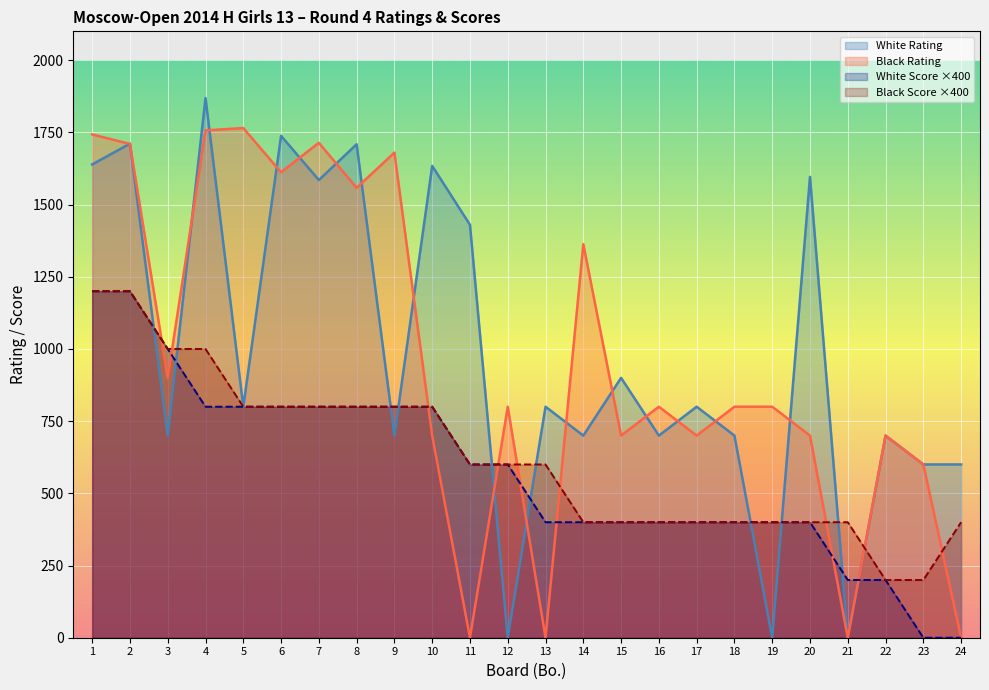

Reading left to right, list all the values displayed in this chart.

White Rating: 1639	1711	700	1869	800	1738	1585	1709	700	1634	1430	0	800	700	900	700	800	700	0	1596	0	700	600	600
Black Rating: 1743	1710	900	1757	1765	1612	1714	1558	1680	700	0	800	0	1363	700	800	700	800	800	700	0	700	600	0
White Score ×400: 1200	1200	1000	800	800	800	800	800	800	800	600	600	400	400	400	400	400	400	400	400	200	200	0	0
Black Score ×400: 1200	1200	1000	1000	800	800	800	800	800	800	600	600	600	400	400	400	400	400	400	400	400	200	200	400